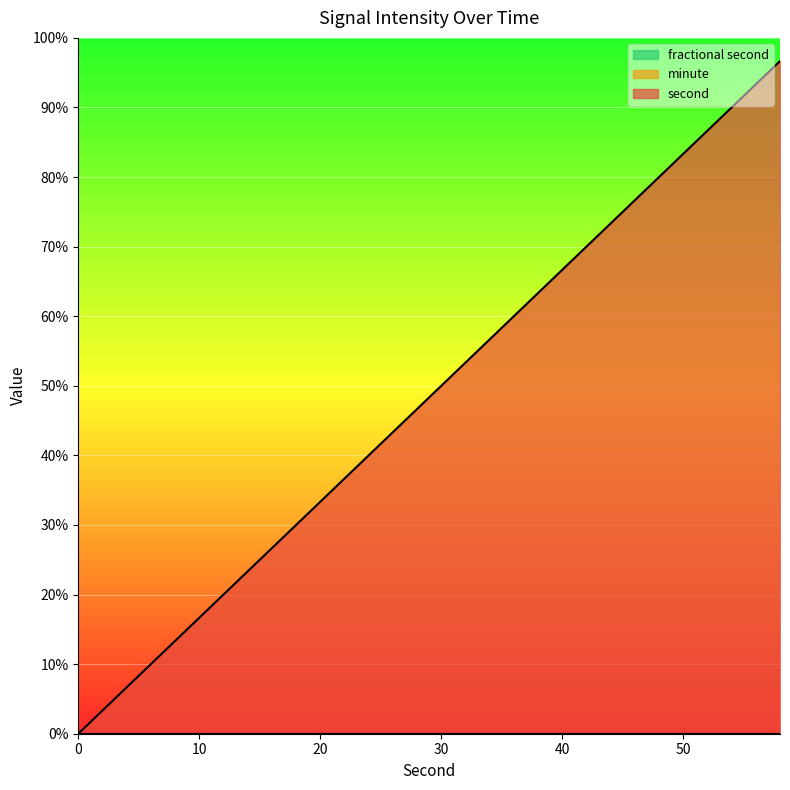

True or false: minute has more than 2 interior local peaks.

False